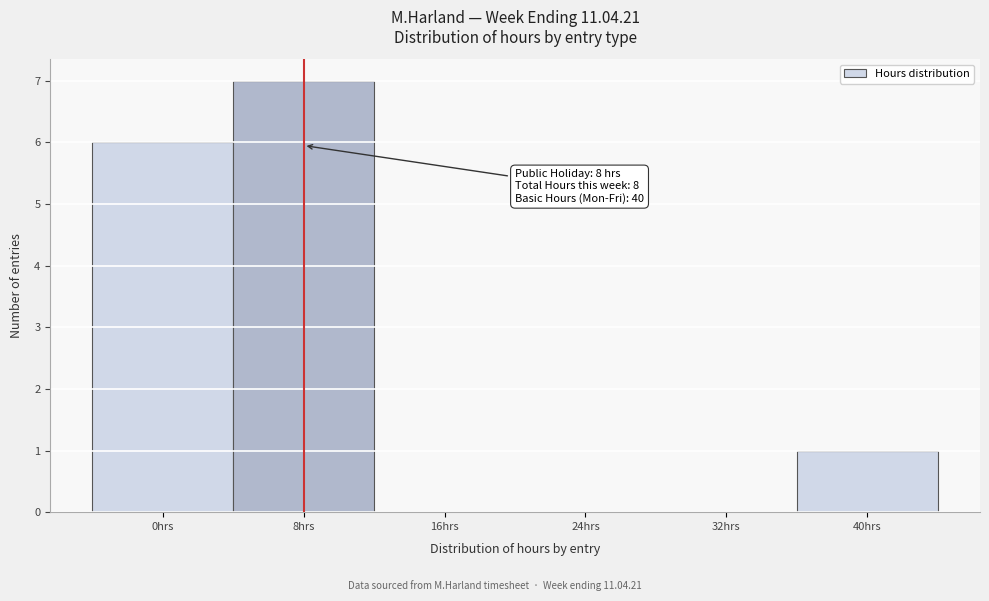

Over which range of the x-axis is the bar tallest?

4 to 12